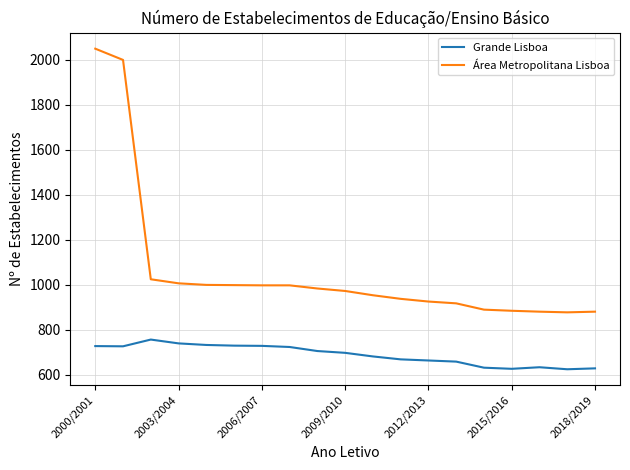

Rank the series by their maximum value, from lowest to highest.

Grande Lisboa, Área Metropolitana Lisboa